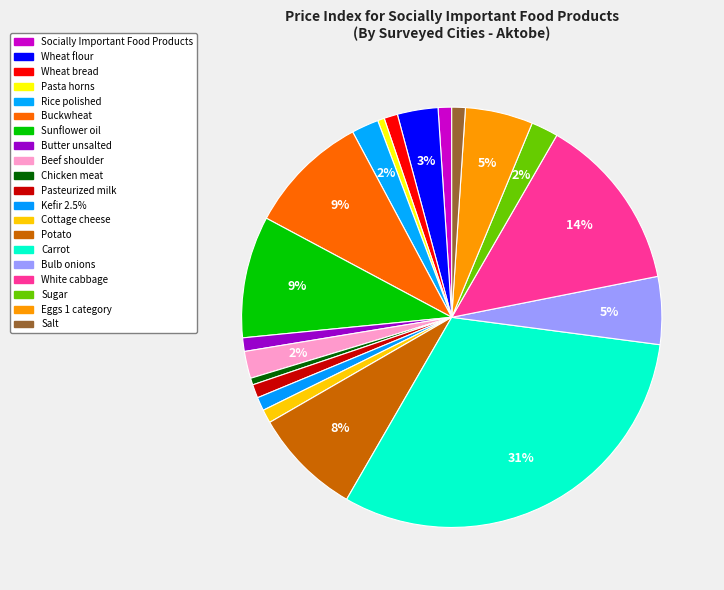

Count the number of slices in the pie.

20